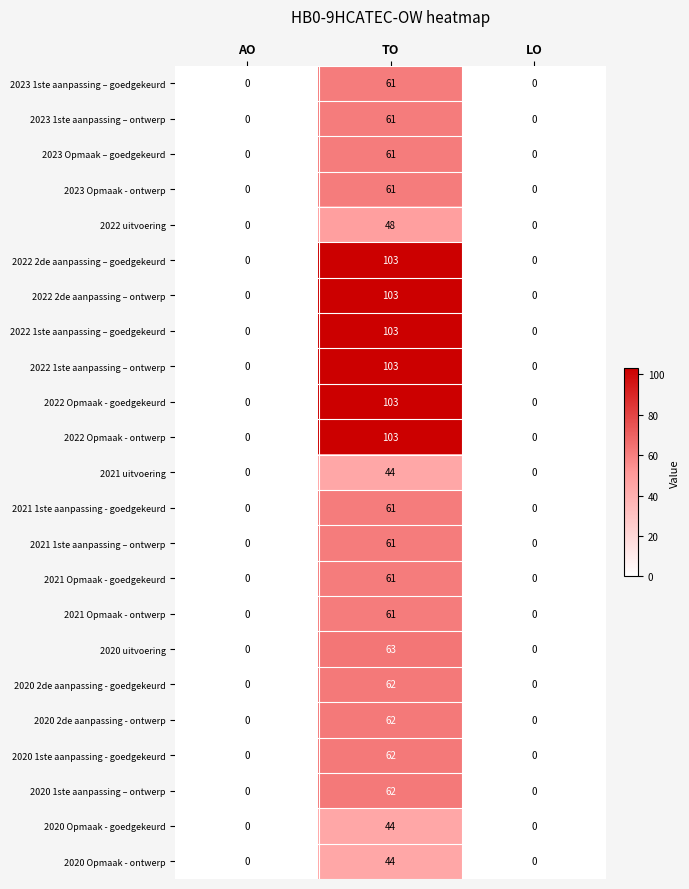

True or false: 2020 uitvoering has a value of -42 at LO.

False